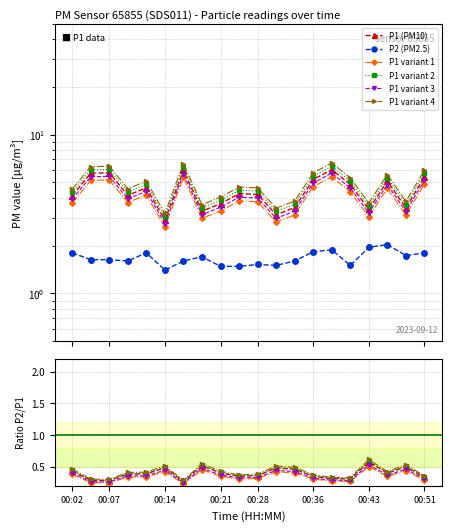

What is the label of the 15th point from the left?

14